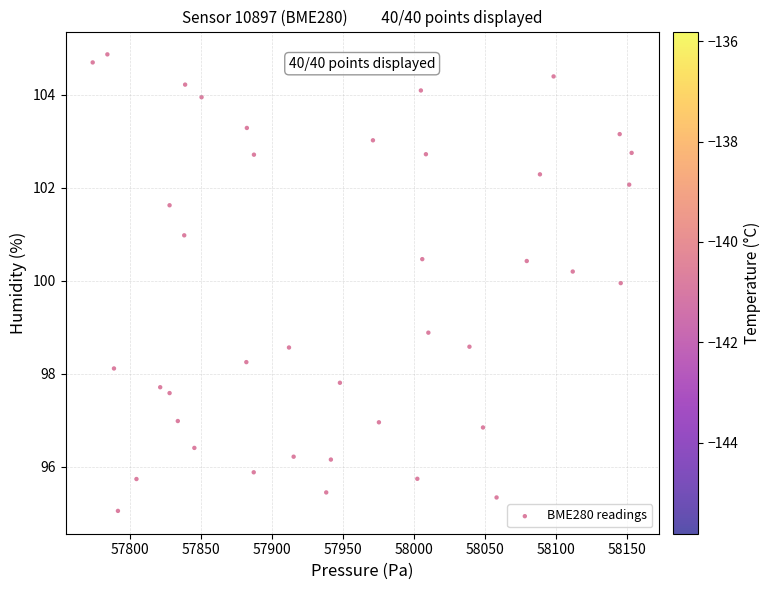

What is the range of Y values (max minus min)?

9.8